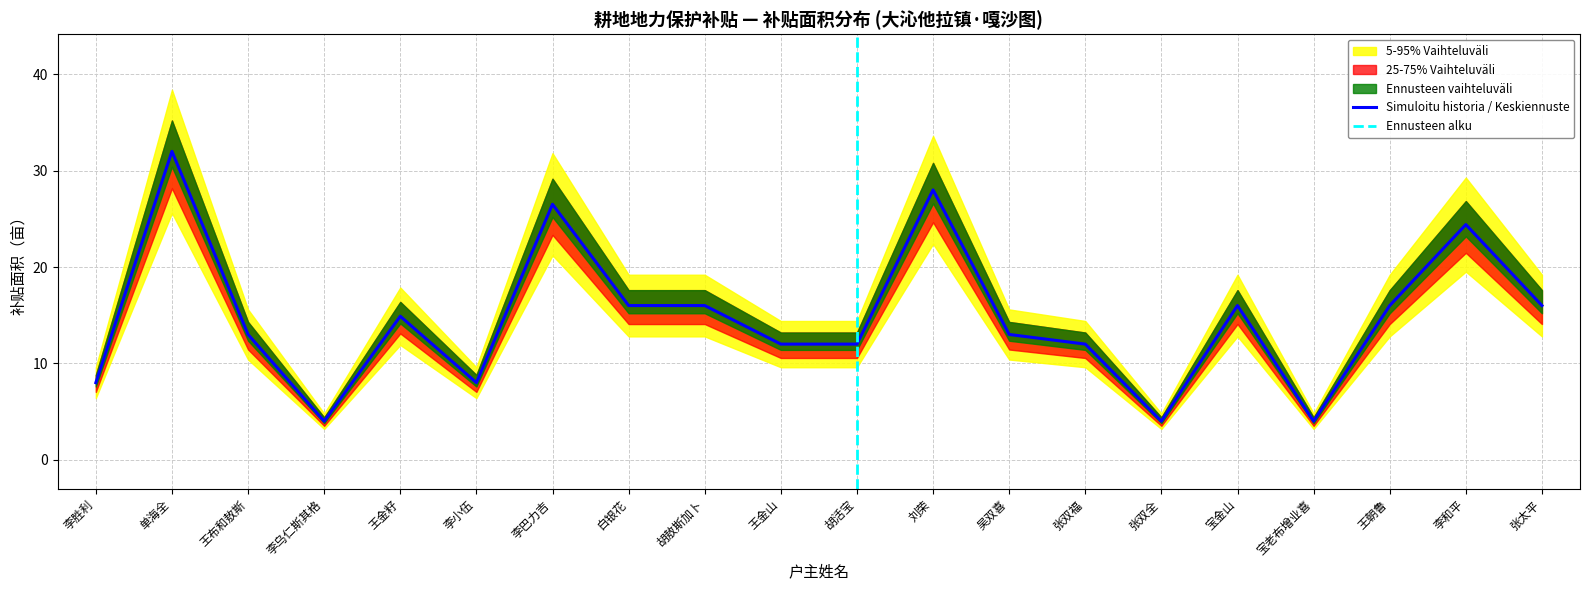

At 宝老布增业喜, list the series in order from smallest to largest.

下限(5-95%), 补贴面积小计, 上限(25-75%), 上限(5-95%)